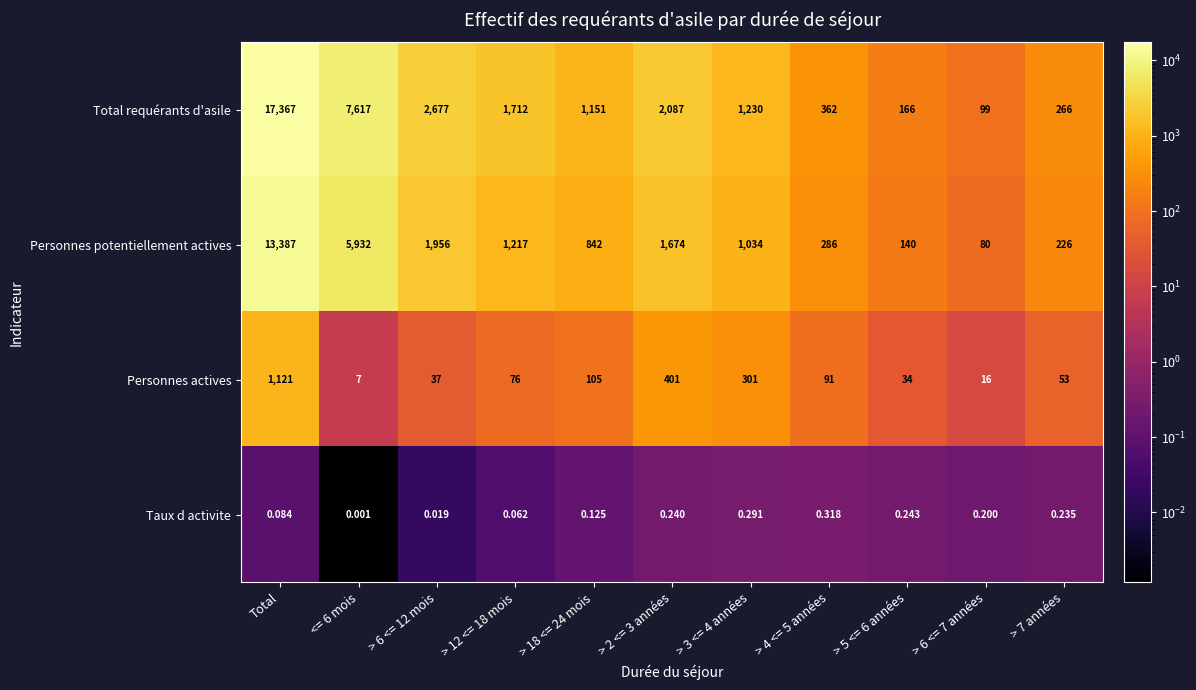

Count the number of data series in this chart.

4